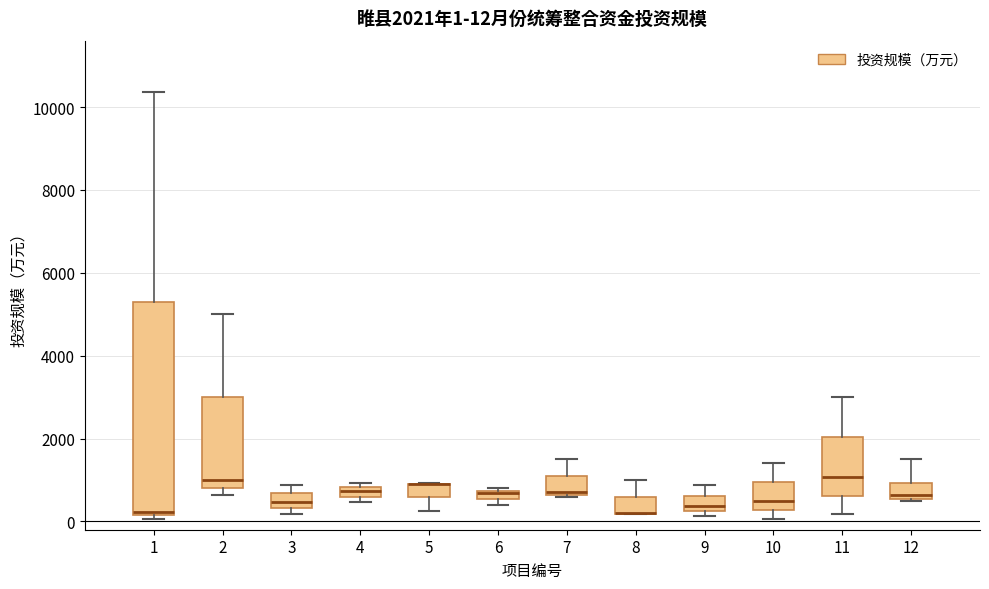

Which box is the tallest, from its lower edge to its upper edge?

1